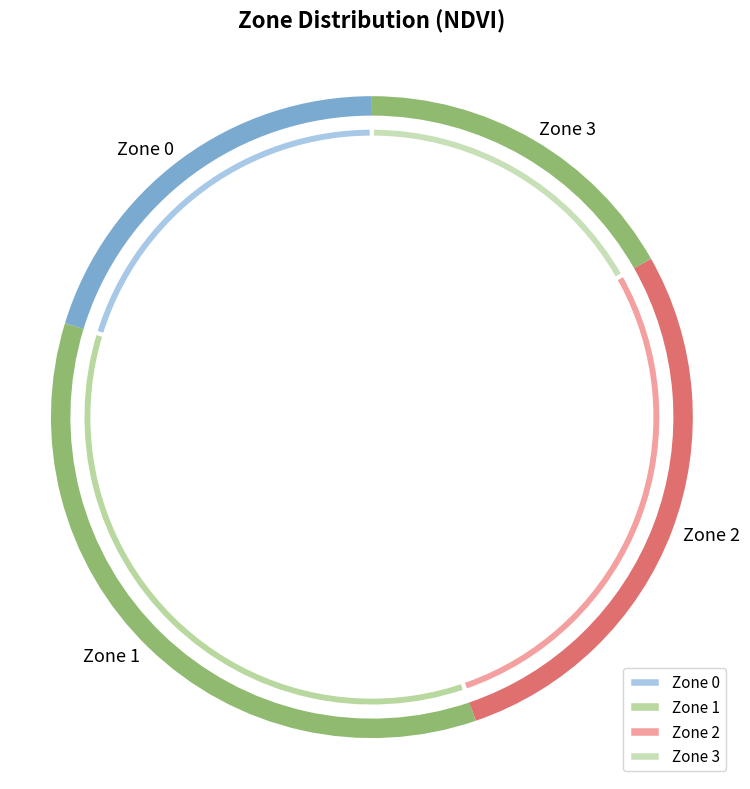

True or false: Zone 1 accounts for 35% of the total.

True